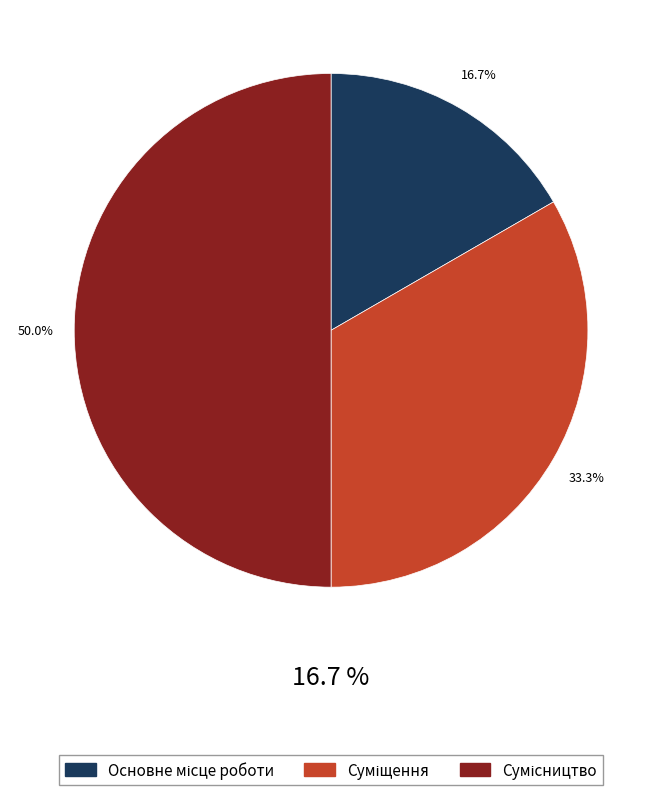

Does Сумісництво represent more than half of the total?

No